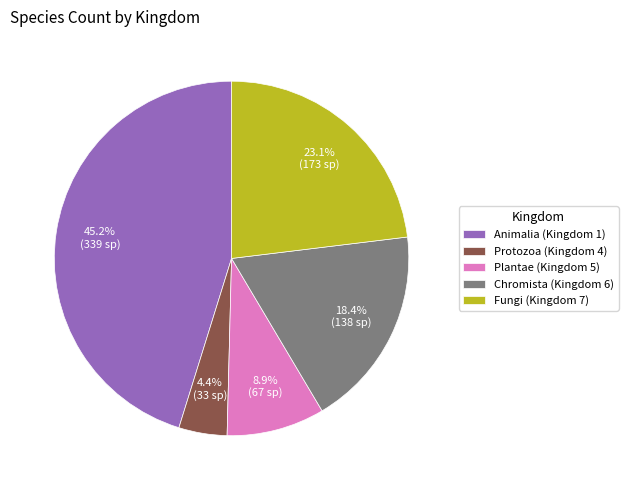

Rank the categories by value from highest to lowest.

Animalia (Kingdom 1), Fungi (Kingdom 7), Chromista (Kingdom 6), Plantae (Kingdom 5), Protozoa (Kingdom 4)